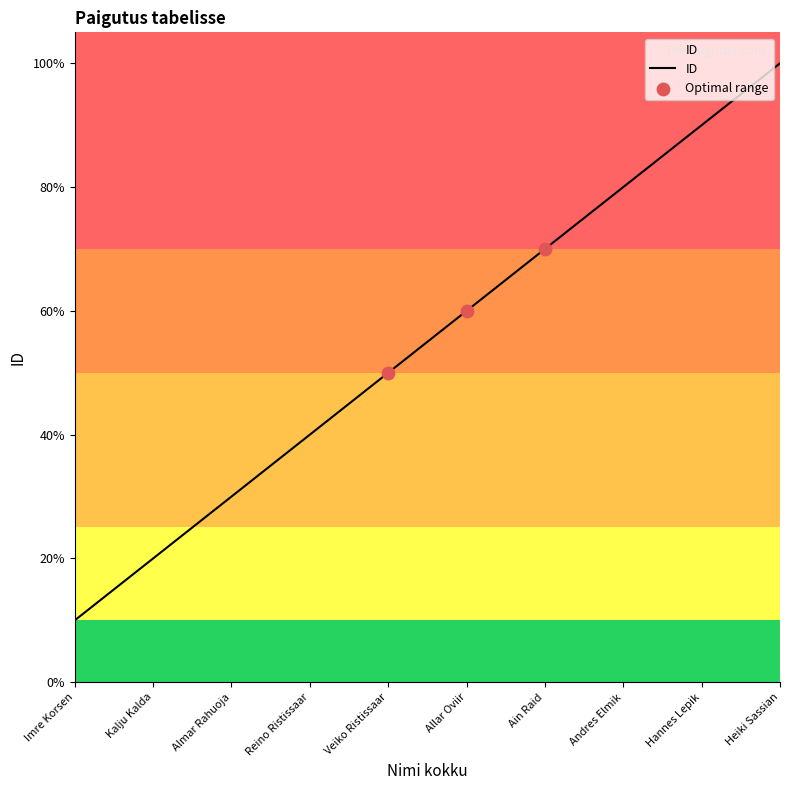

Which has a higher value, Veiko Ristissaar or Reino Ristissaar?

Veiko Ristissaar